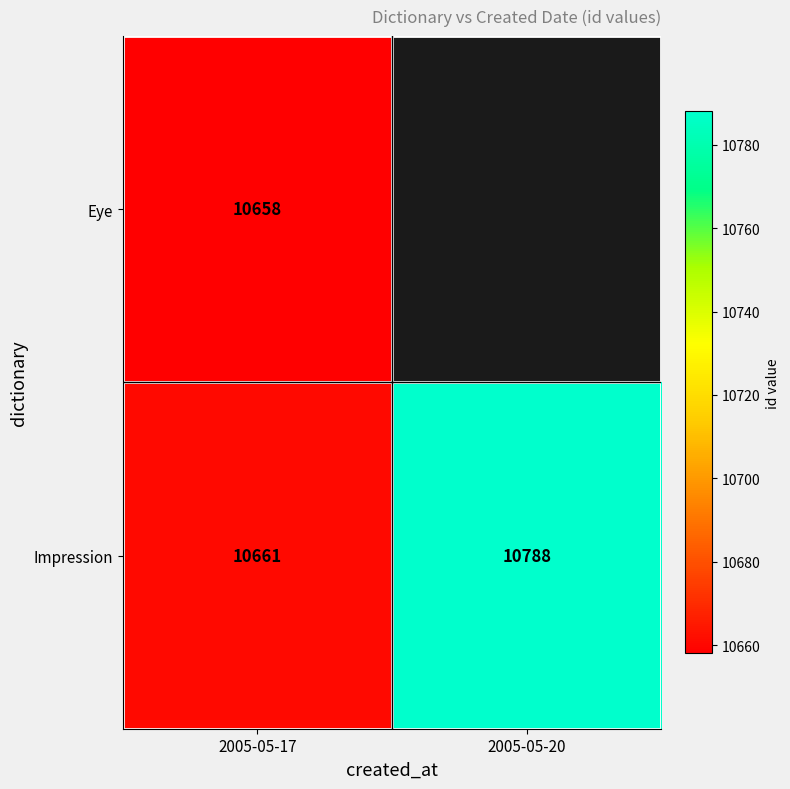

Rank the categories by Impression value from lowest to highest.

2005-05-17, 2005-05-20